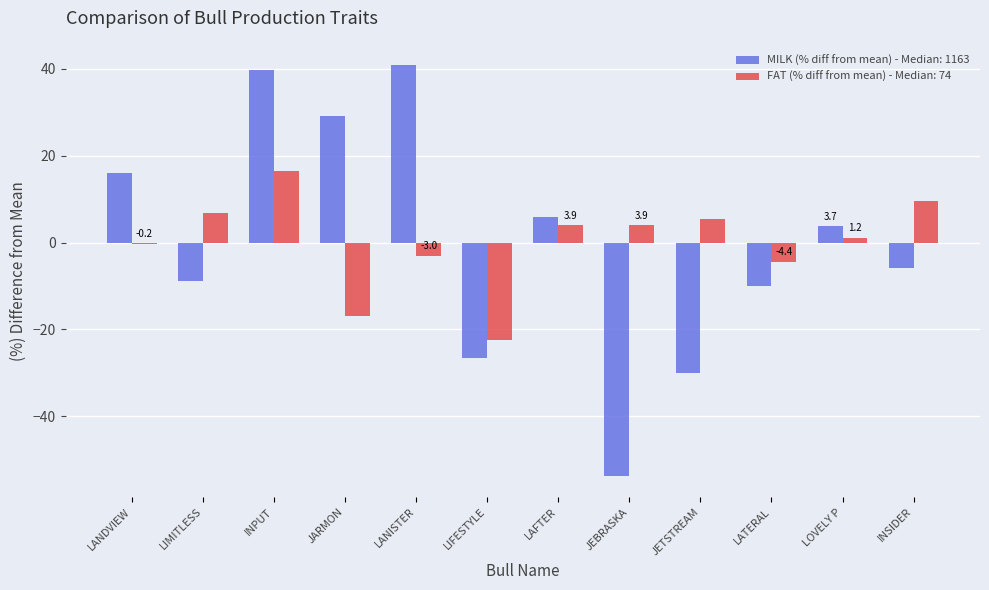

At which category is the sum across all series the highest?

INPUT